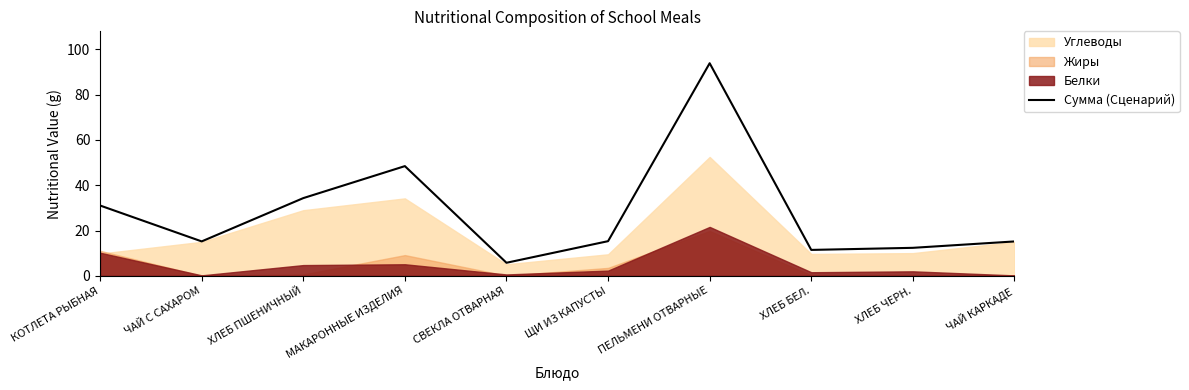

What is the greatest value displayed?

93.9